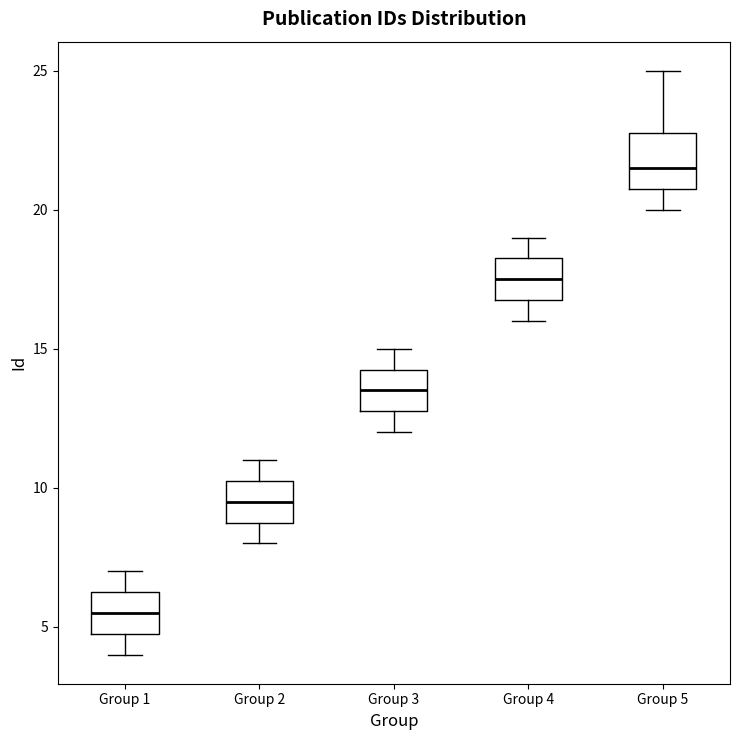

Reading left to right, transcribe this box plot: for each box, give where its median line is, the range the box spans, and where its two whiskers end, as read against the y-axis. The values are not printed on the chart, so give them approximately, as read against the axis.

Group 1: median 5.5, box 5.0 to 6.5, whiskers 4.0 to 7.0
Group 2: median 9.5, box 9.0 to 10.5, whiskers 8.0 to 11.0
Group 3: median 13.5, box 13.0 to 14.5, whiskers 12.0 to 15.0
Group 4: median 17.5, box 17.0 to 18.5, whiskers 16.0 to 19.0
Group 5: median 21.5, box 21.0 to 23.0, whiskers 20.0 to 25.0